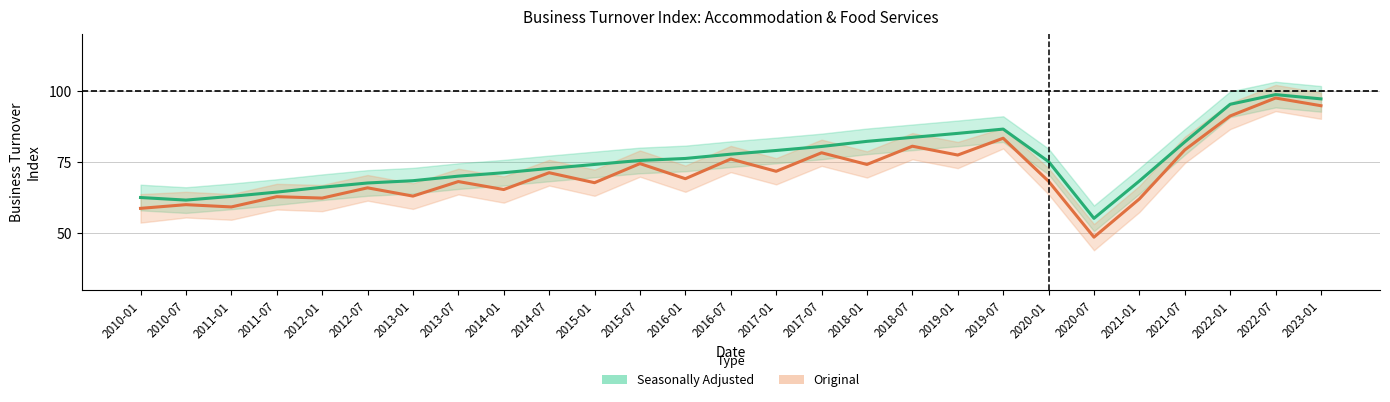

True or false: Seasonally Adjusted has more than 2 interior local peaks.

False